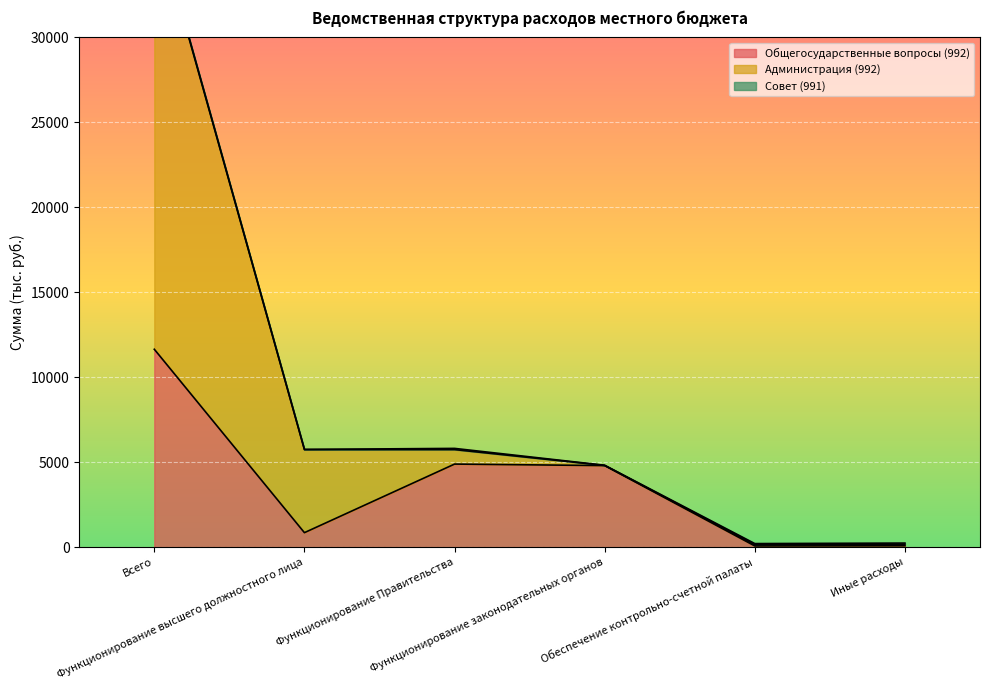

True or false: Общегосударственные вопросы (992) and Администрация (992) intersect in this chart.

False